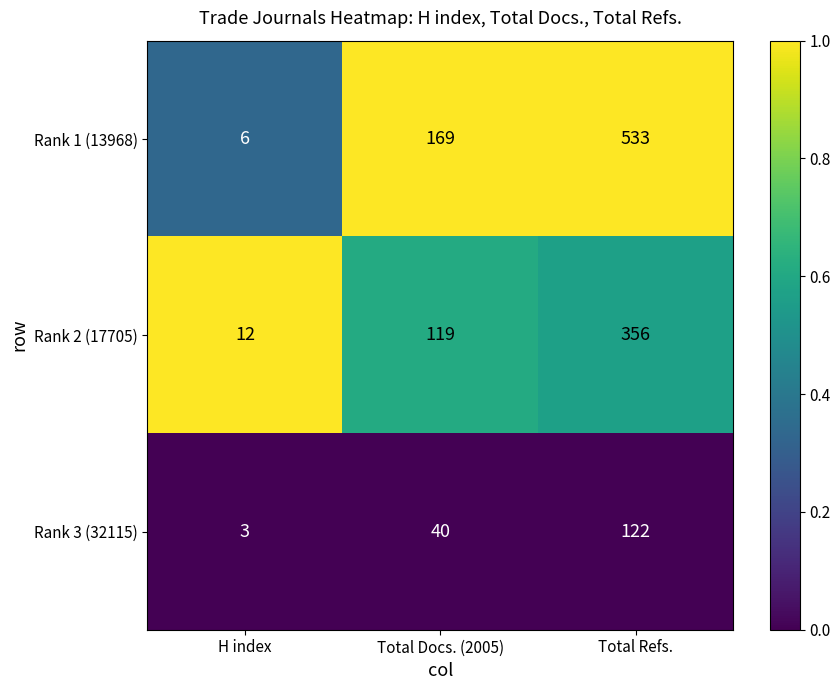

How many data points does each series have?

3